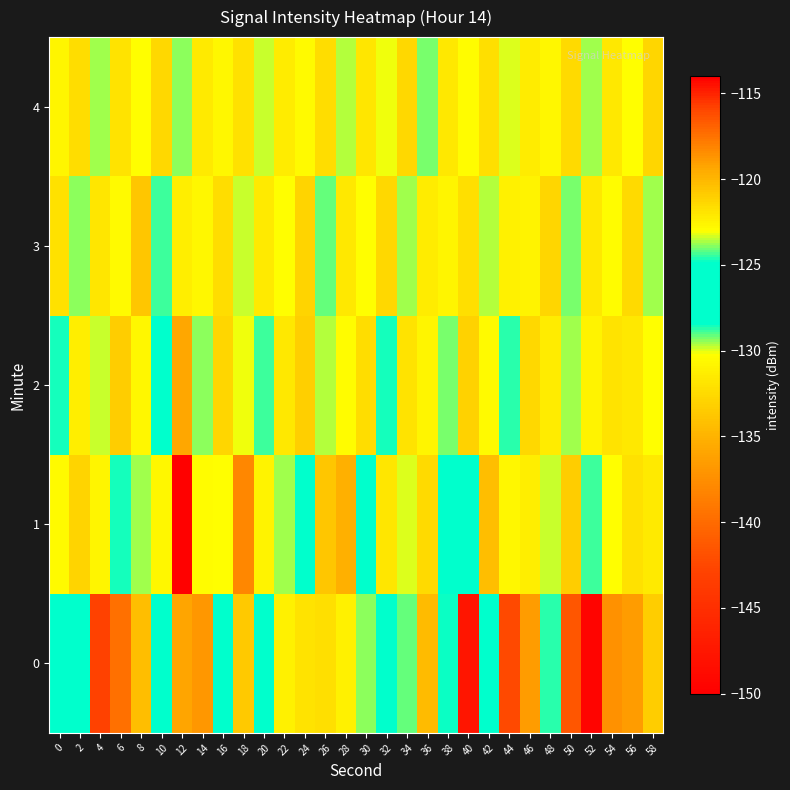

What is the maximum value shown in the chart?

-114.7